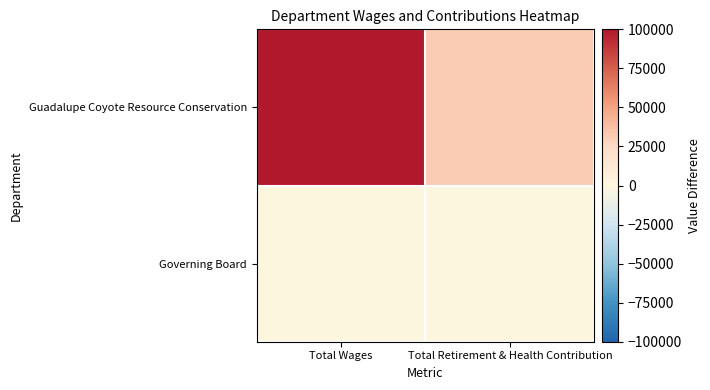

Reading left to right, transcribe all the data shown in this chart.

Guadalupe Coyote Resource Conservation: Total Wages=100000	Total Retirement & Health Contribution=32014
Governing Board: Total Wages=0	Total Retirement & Health Contribution=0